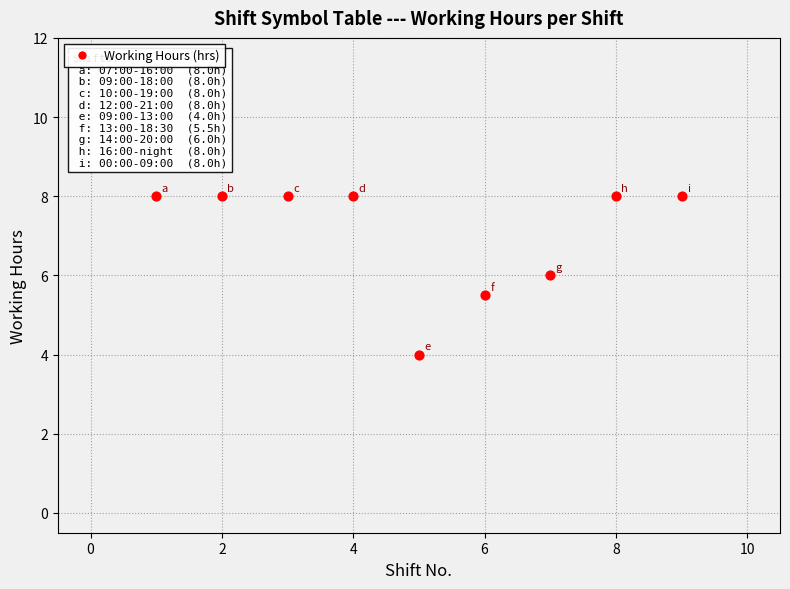

What is the average Y value?

7.1